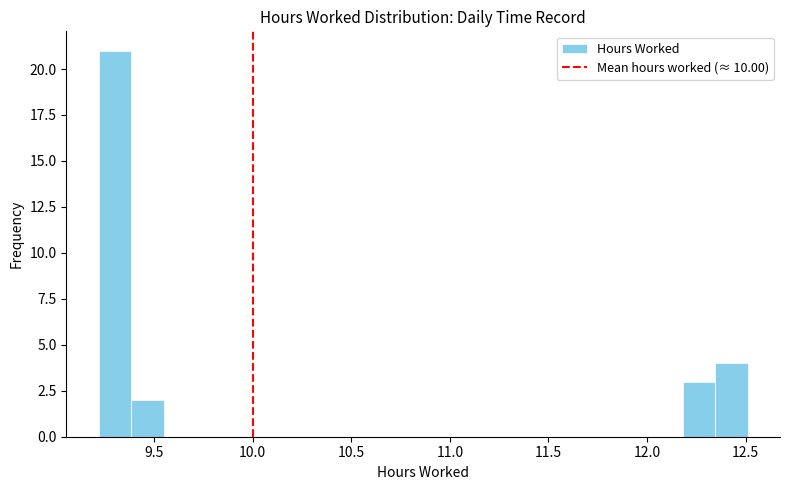

Read against the x-axis, roughly where is the centre of the tallest bar?

9.30